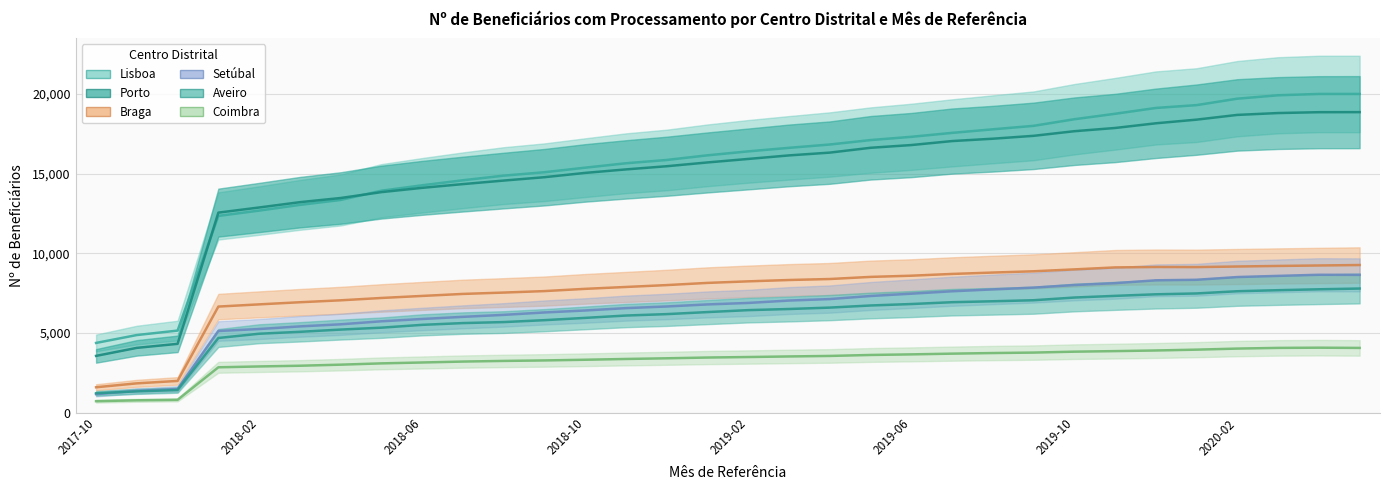

Is this an area chart (filled region under the line)?

No